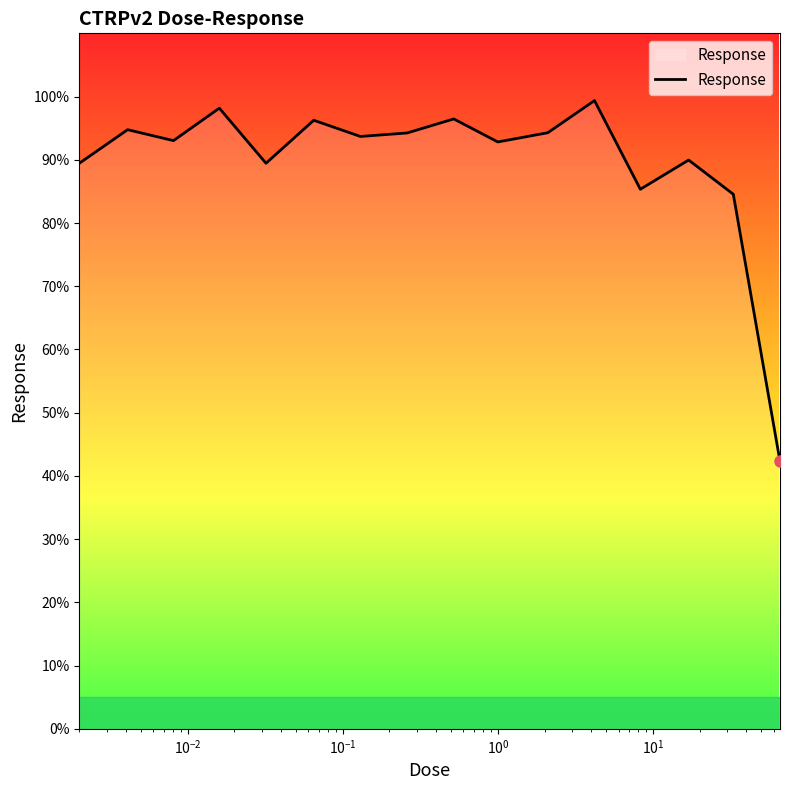

What is the greatest value displayed?

99.4